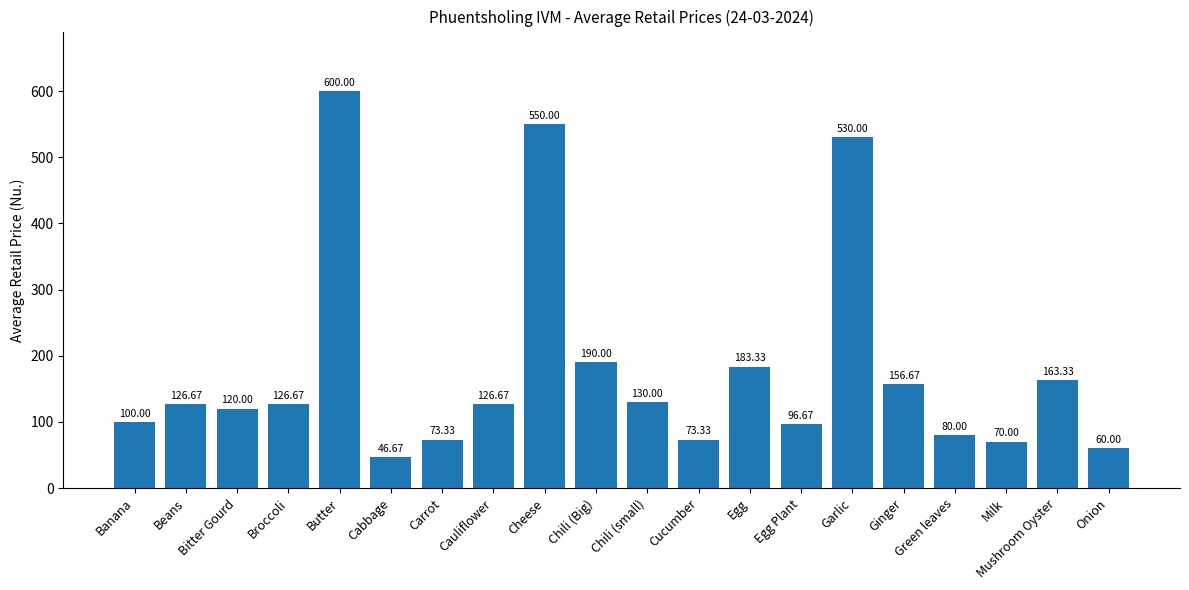

Between Egg Plant and Chili (small), which is larger?

Chili (small)